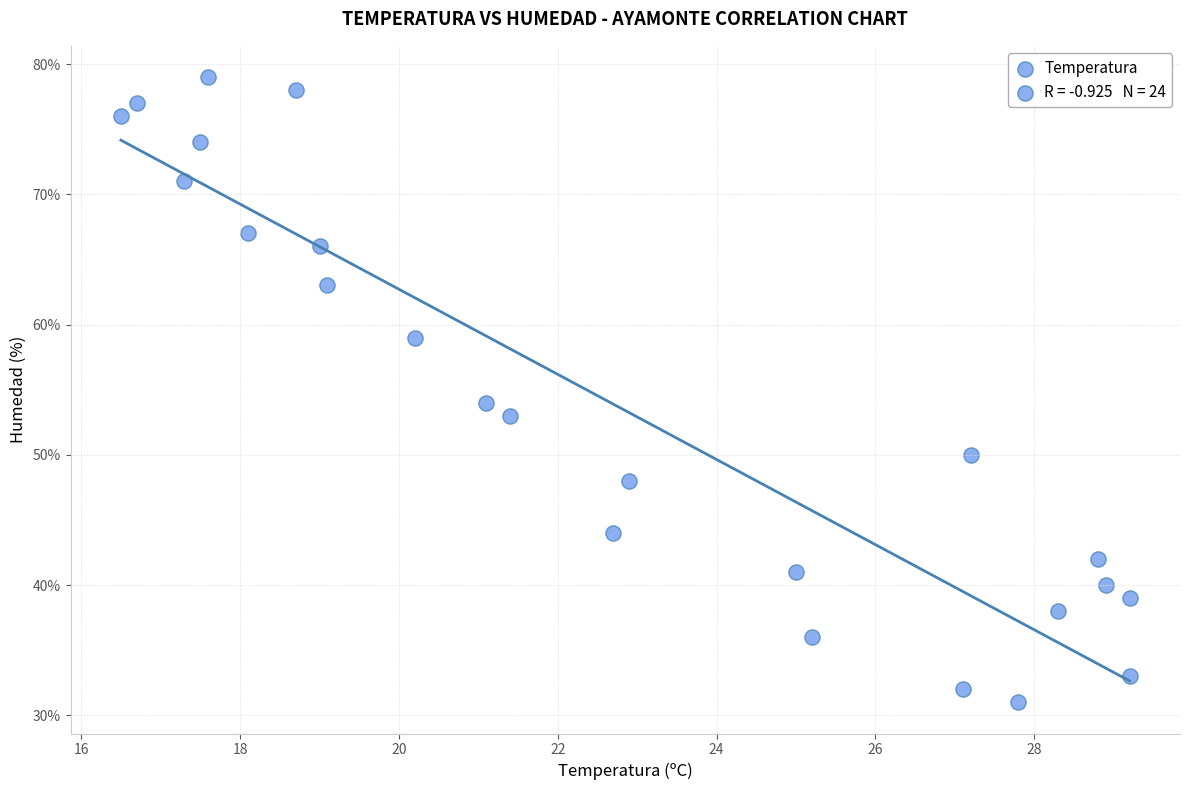

What Y value in the scatter plot is closest to 55?

54